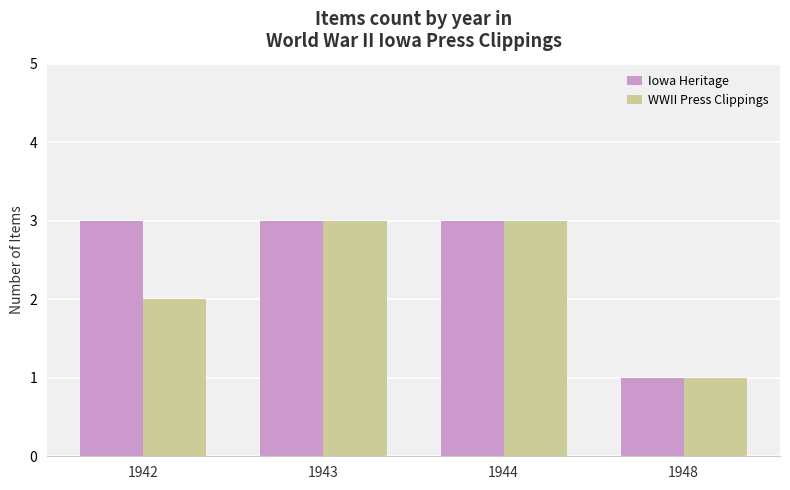

What is the value of the Iowa Heritage bar at the 2nd from the left?

3